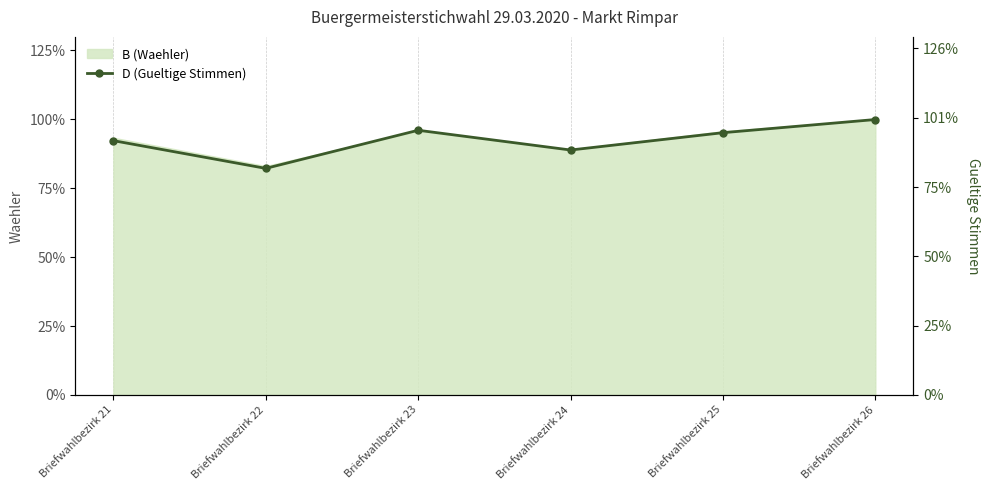

The value at Briefwahlbezirk 21 is 428. True or false?

False